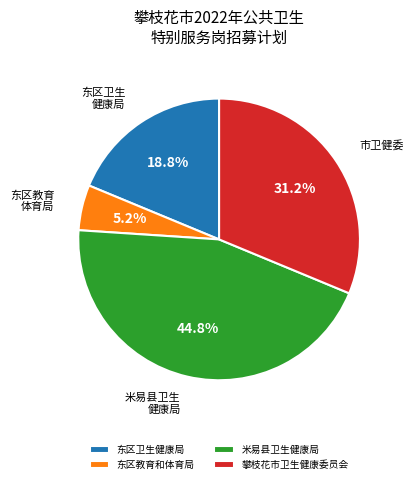

To the nearest percent, what percentage of the pie is 东区卫生健康局?

19%